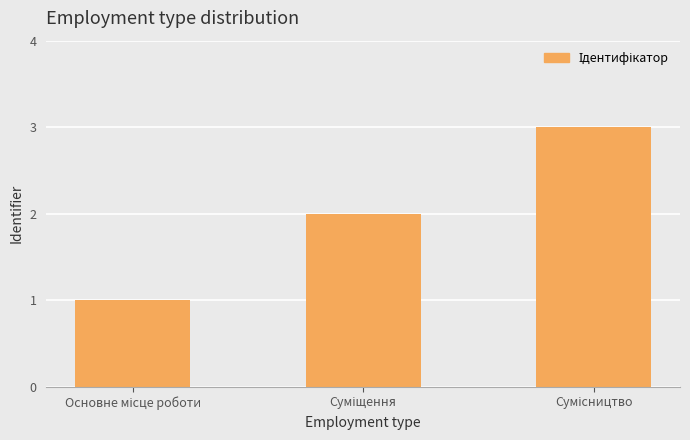

What is the greatest value displayed?

3